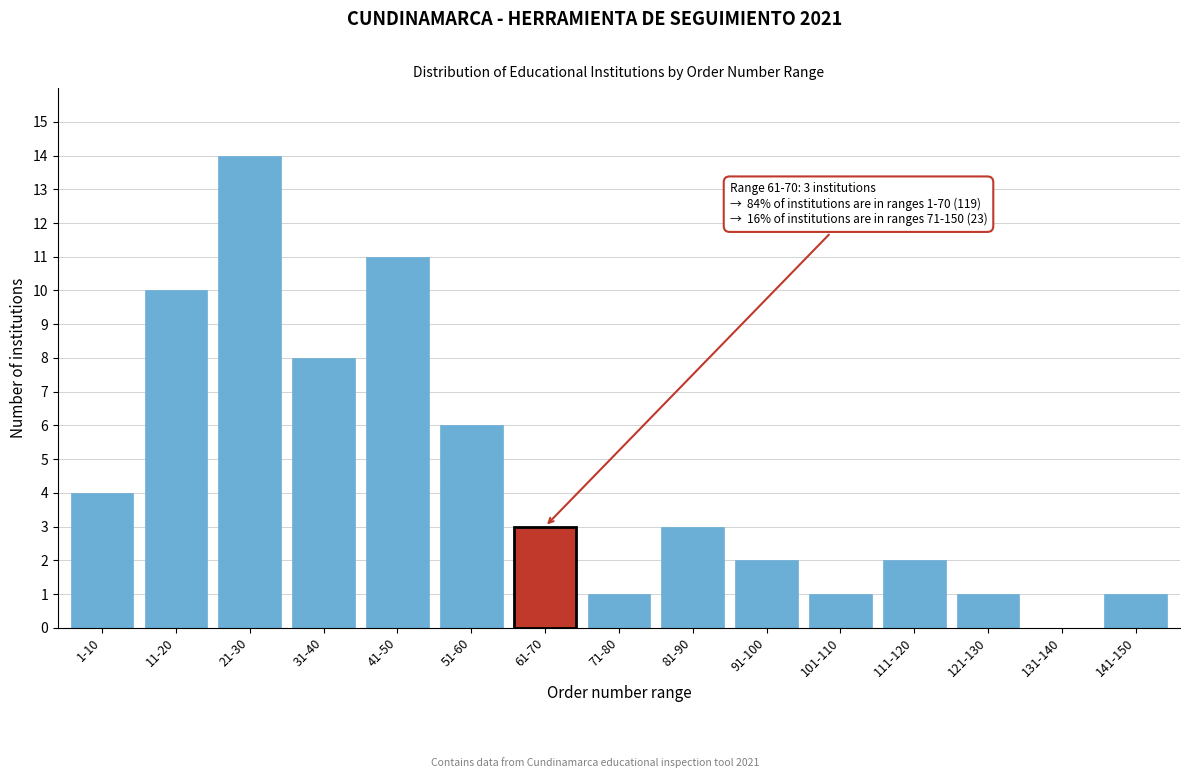

Reading left to right, what are all the values shown in this chart?

1-10=4	11-20=10	21-30=14	31-40=8	41-50=11	51-60=6	61-70=3	71-80=1	81-90=3	91-100=2	101-110=1	111-120=2	121-130=1	131-140=0	141-150=1